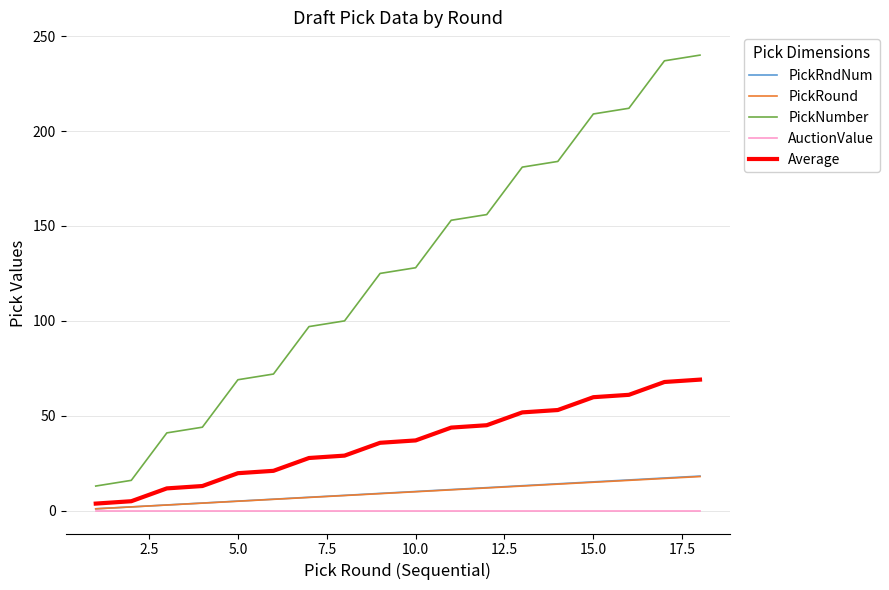

Which series has the widest spread of values?

PickNumber